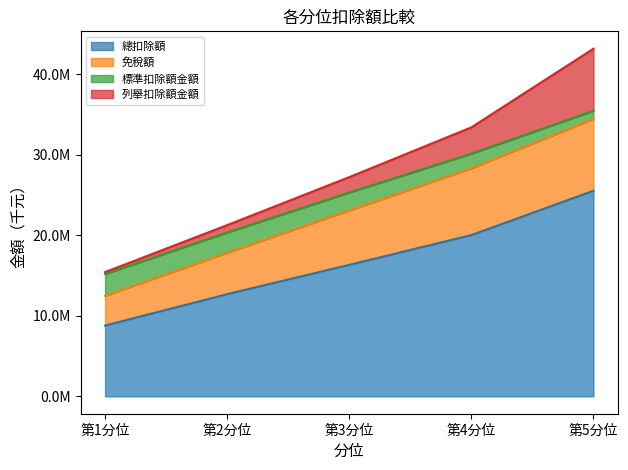

What are all the series names shown in the legend?

總扣除額, 免稅額, 標準扣除額金額, 列舉扣除額金額